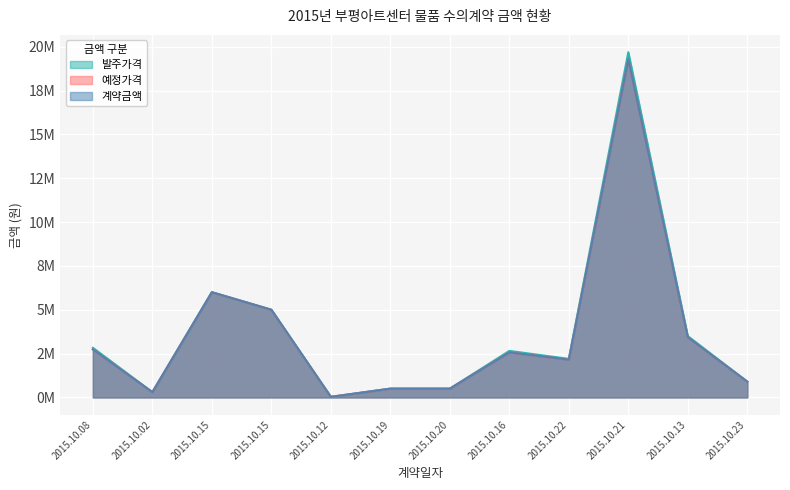

The value of 계약금액 at 2015.10.19 is 0.5. True or false?

True